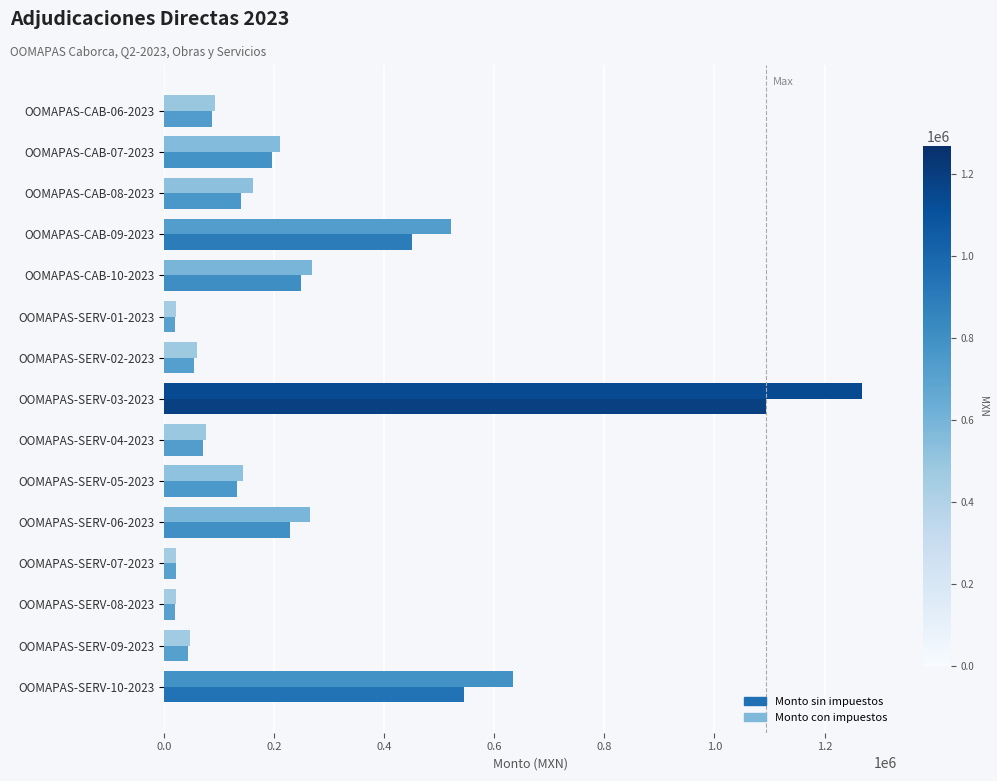

Reading right to left, what are all the values shown in this chart?

Monto con impuestos: 633128.0	47055.6	22440.2	22680.0	264654.0	143424.0	76140.0	1268170.0	59400.0	20900.2	269276.2	521922.1	162318.4	211133.0	93281.7
Monto sin impuestos: 545800.0	43570.0	20778.0	21000.0	228150.0	132800.0	70500.0	1093250.0	55000.0	19352.0	249329.8	449932.9	139929.6	195493.5	86371.9